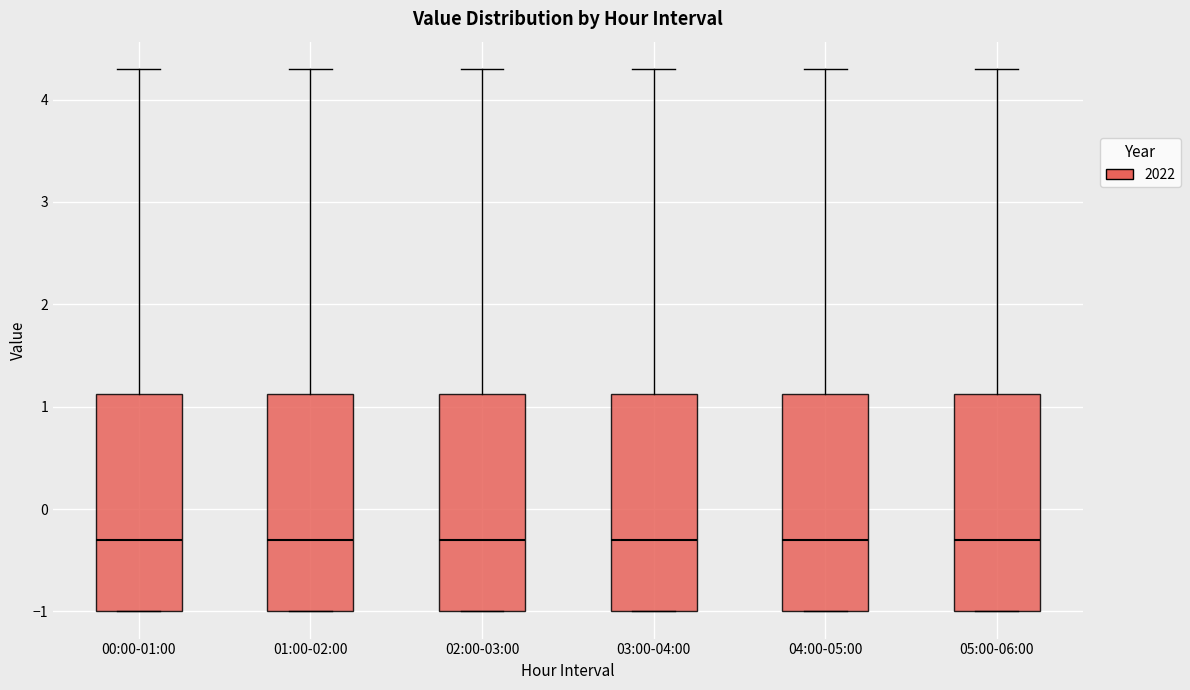

Reading left to right, read every box against the y-axis: the position of its median line, the range the box covers, and the ends of its whiskers. The values are not printed on the chart, so give them approximately, as read against the axis.

00:00-01:00: median -0.3, box -1.0 to 1.1, whiskers -1.0 to 4.3
01:00-02:00: median -0.3, box -1.0 to 1.1, whiskers -1.0 to 4.3
02:00-03:00: median -0.3, box -1.0 to 1.1, whiskers -1.0 to 4.3
03:00-04:00: median -0.3, box -1.0 to 1.1, whiskers -1.0 to 4.3
04:00-05:00: median -0.3, box -1.0 to 1.1, whiskers -1.0 to 4.3
05:00-06:00: median -0.3, box -1.0 to 1.1, whiskers -1.0 to 4.3